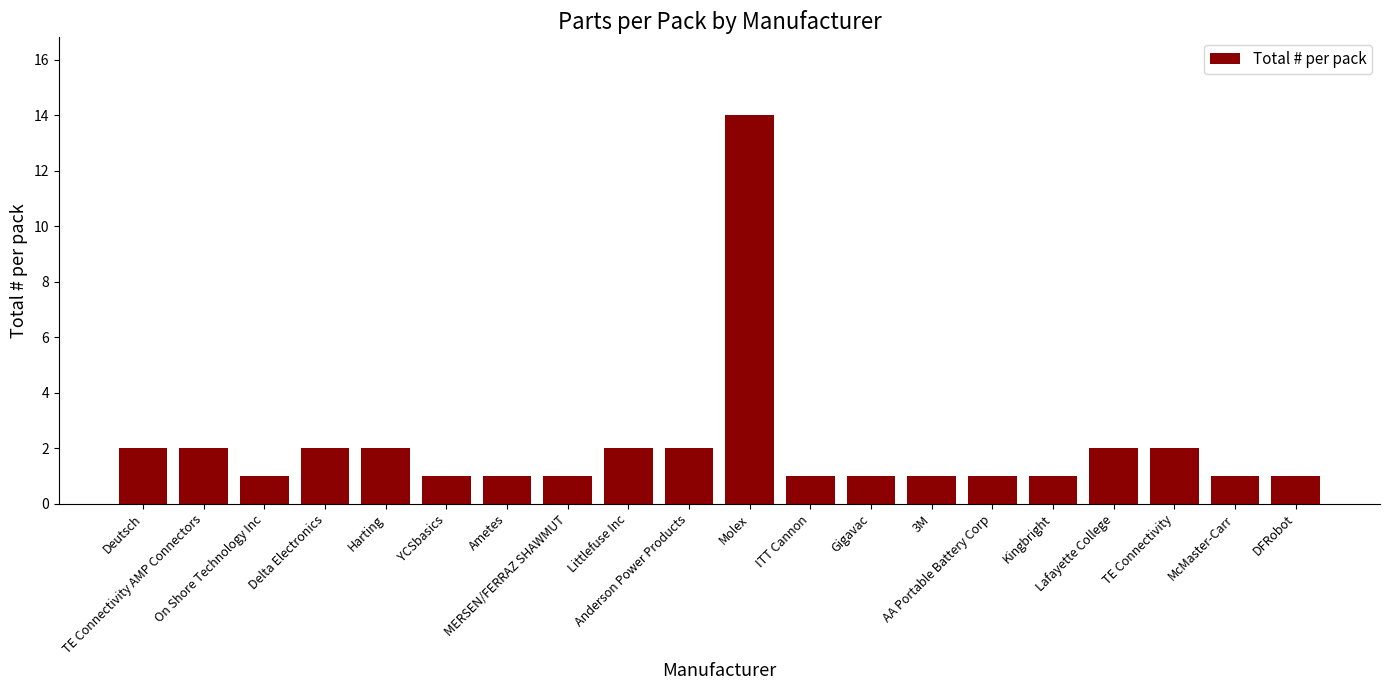

Is it true that the value at Deutsch is 3?

False